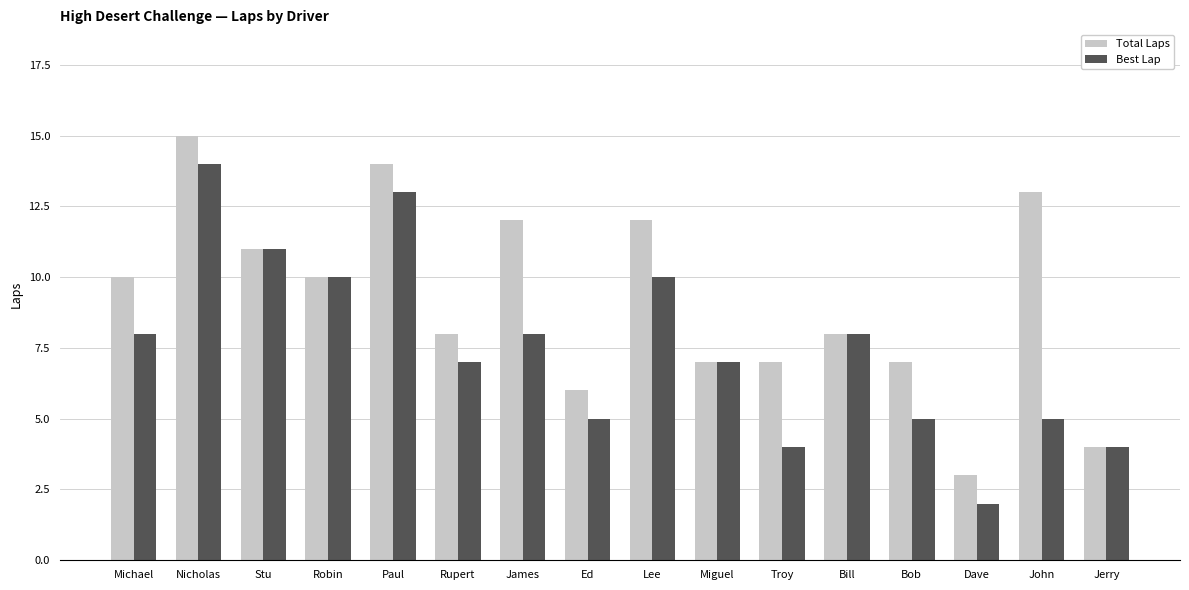

The value of Best Lap at Dave is 1. True or false?

False